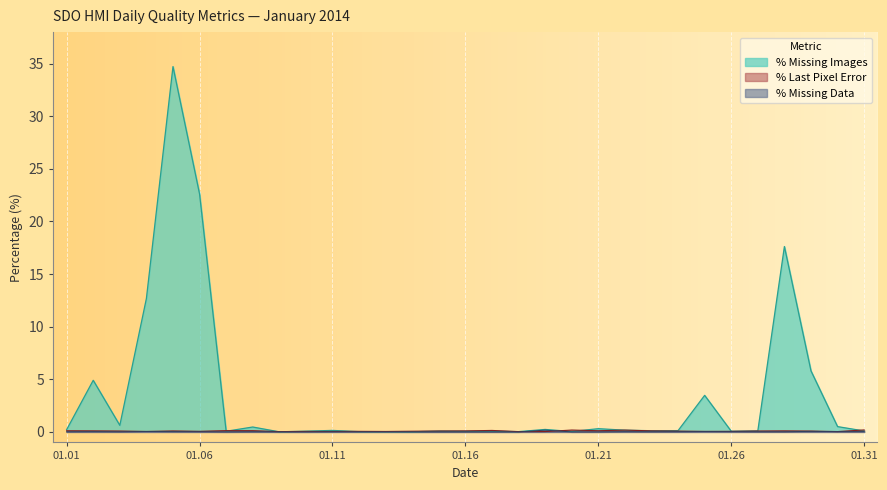

What is the sum of all % Missing Images values?

105.4